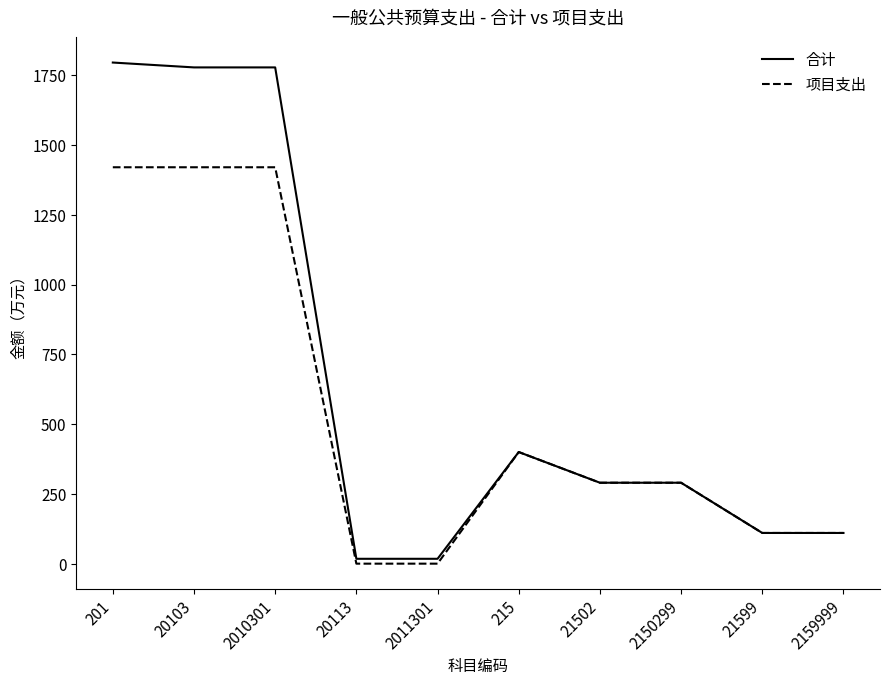

What is the greatest value displayed?

1795.7